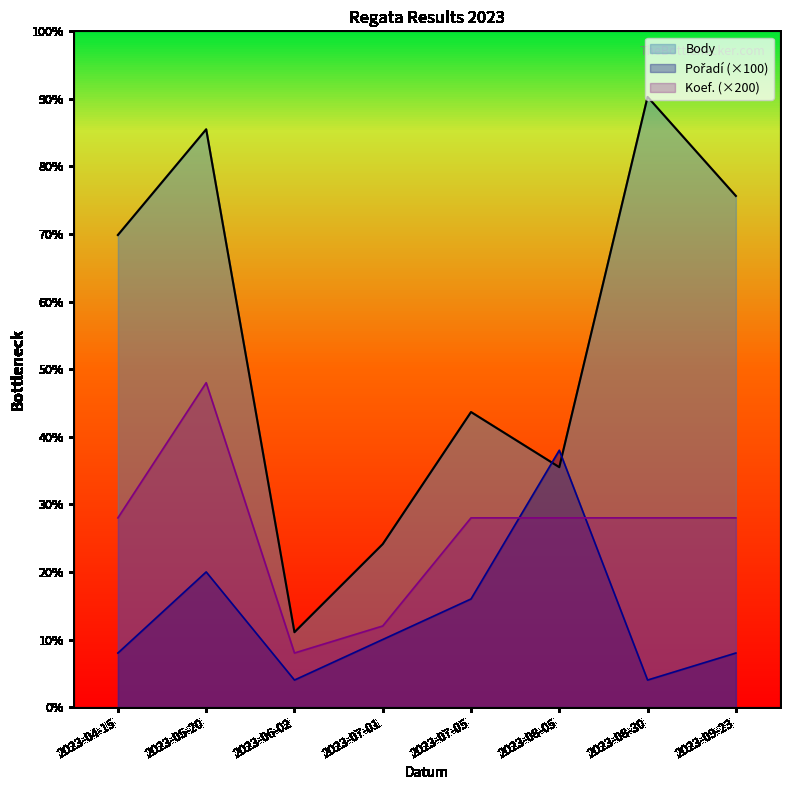

What is the label of the 3rd point from the right?

2023-08-05